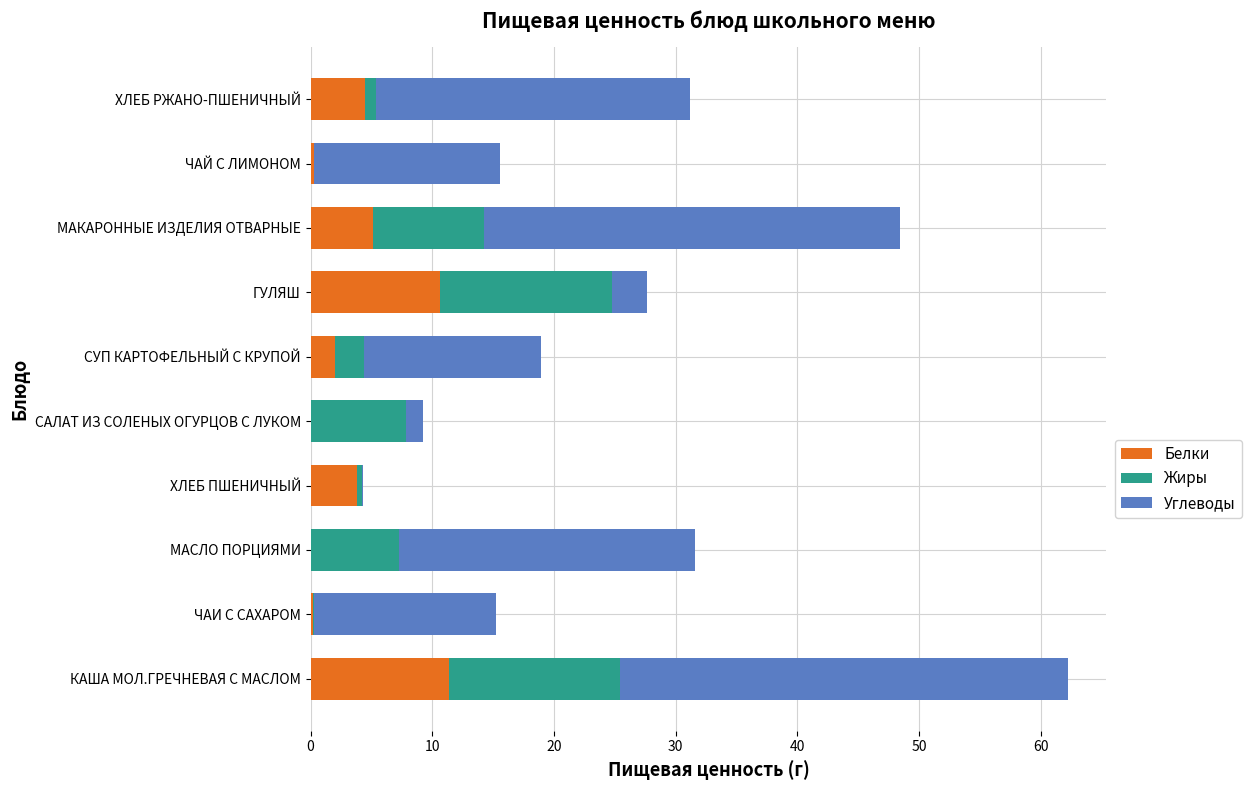

What value does the Белки series have at СУП КАРТОФЕЛЬНЫЙ С КРУПОЙ?

2.0